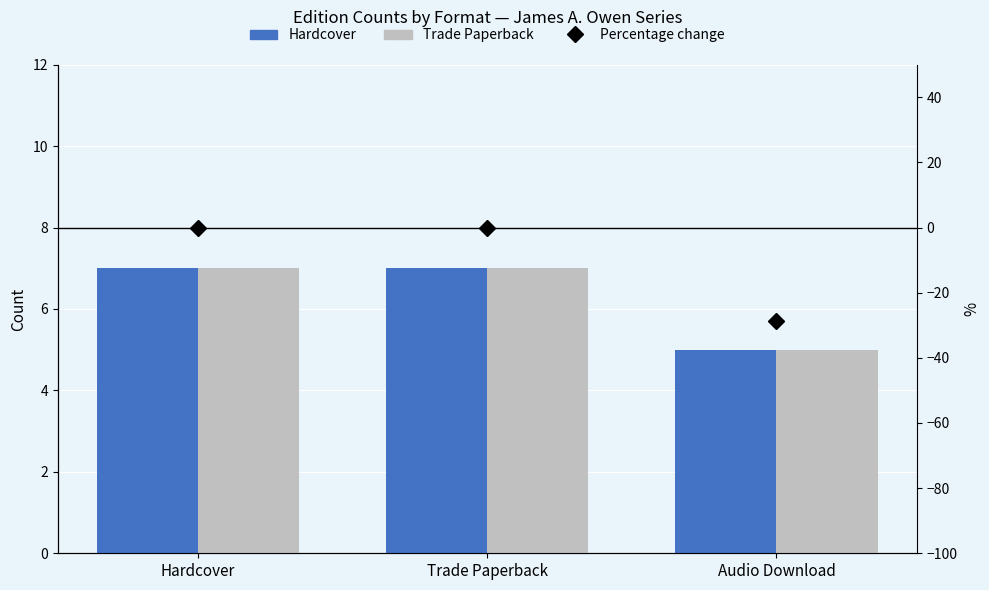

Which label corresponds to the largest value in the chart?

Hardcover